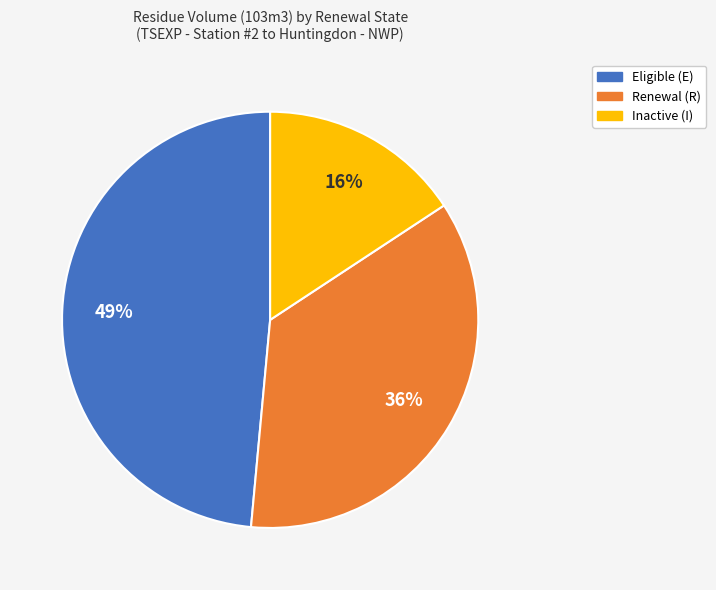

To the nearest percent, what is the difference between the largest and smallest slice percentages?

33%